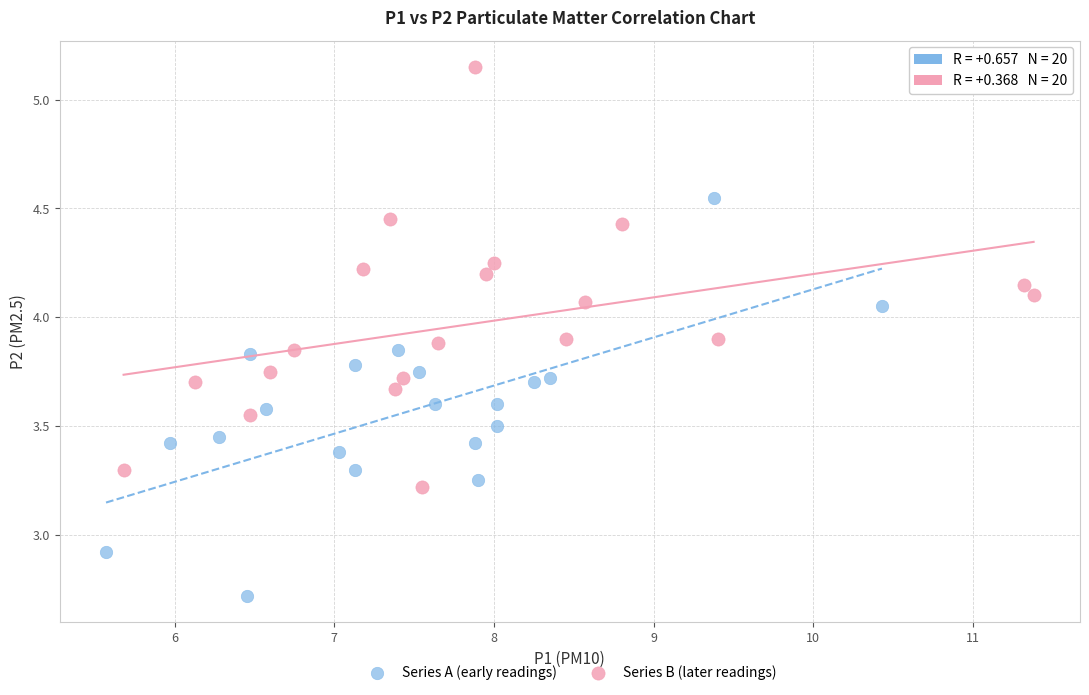

Which series contains the highest Y value?

Series B (later readings)